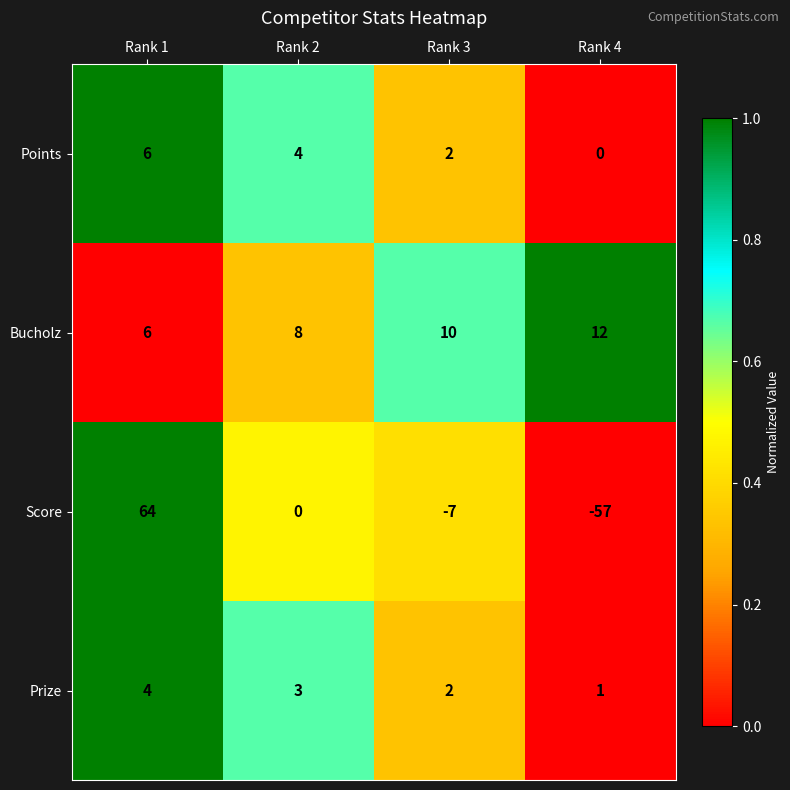

Rank the series by their maximum value, from lowest to highest.

Prize, Points, Bucholz, Score